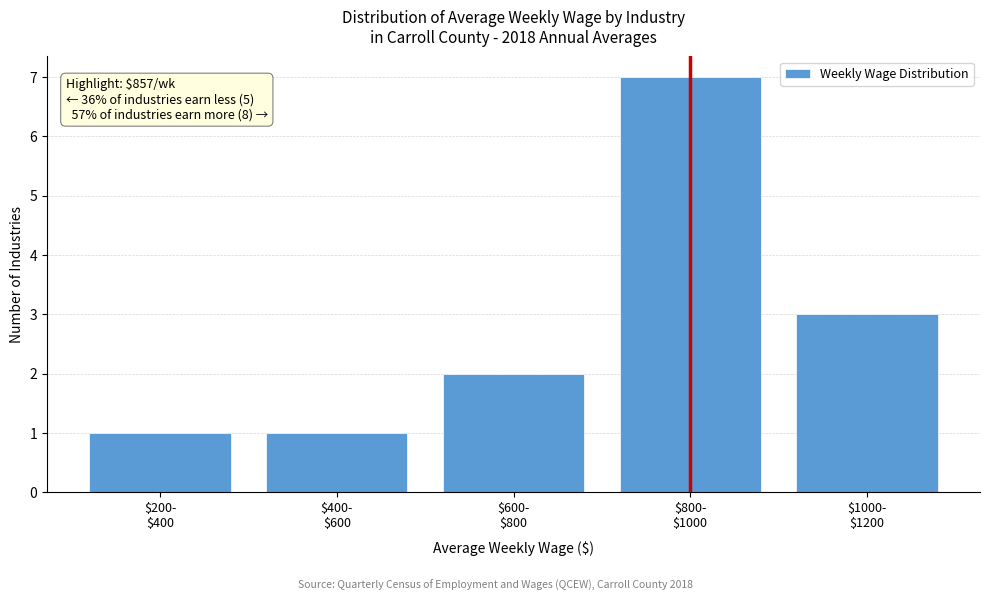

Reading left to right, transcribe all the data shown in this chart.

1	1	2	7	3